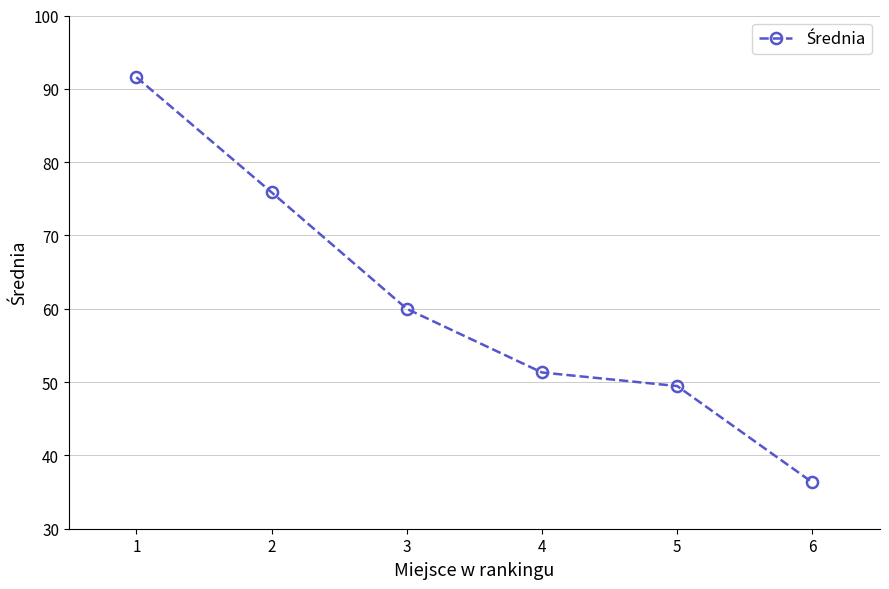

Approximately how many times larger is the value at 3 compared to 6?

1.7